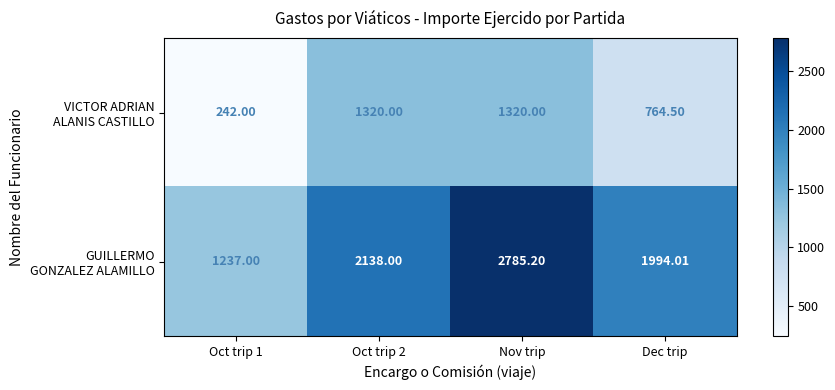

Which category has the highest value across all series?

Nov trip